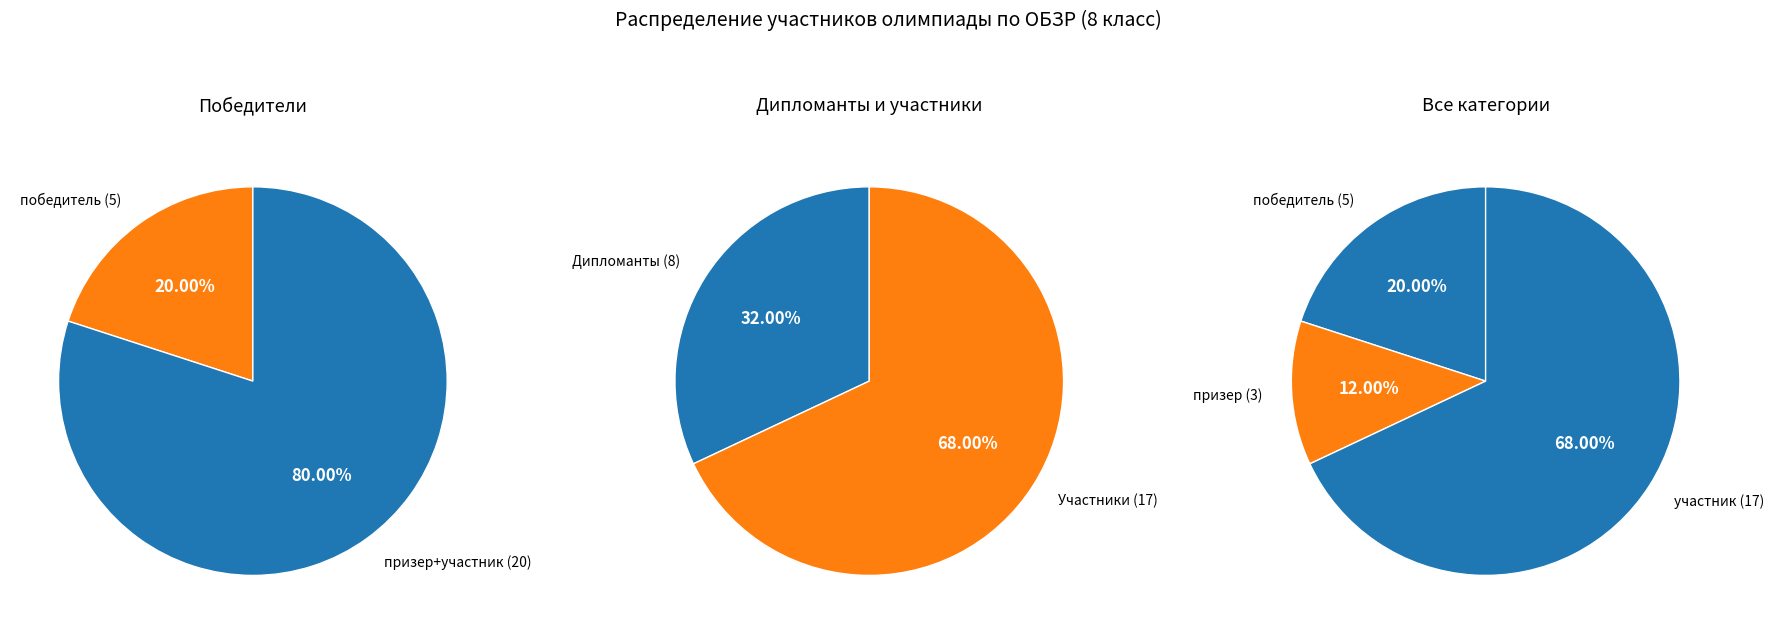

To the nearest percent, what is the difference between the призер and участник slice percentages?

56%